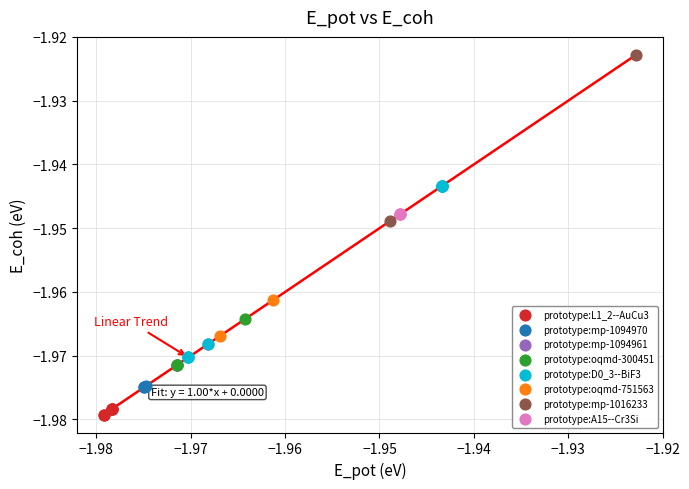

What are all the series names shown in the legend?

prototype:L1_2--AuCu3, prototype:mp-1094970, prototype:mp-1094961, prototype:oqmd-300451, prototype:D0_3--BiF3, prototype:oqmd-751563, prototype:mp-1016233, prototype:A15--Cr3Si